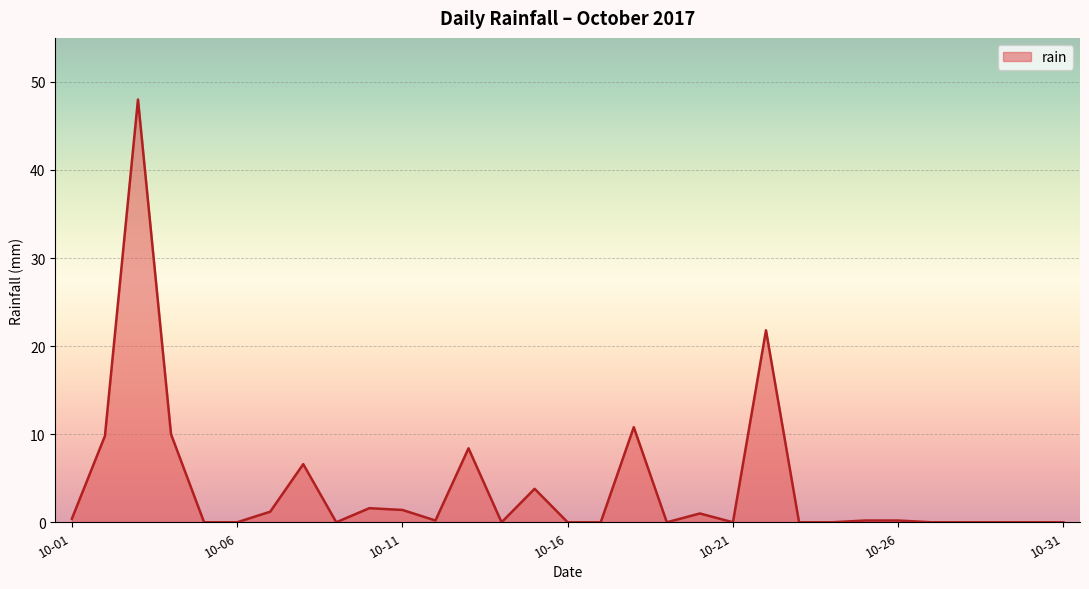

What is the difference between the maximum and minimum values?

48.0